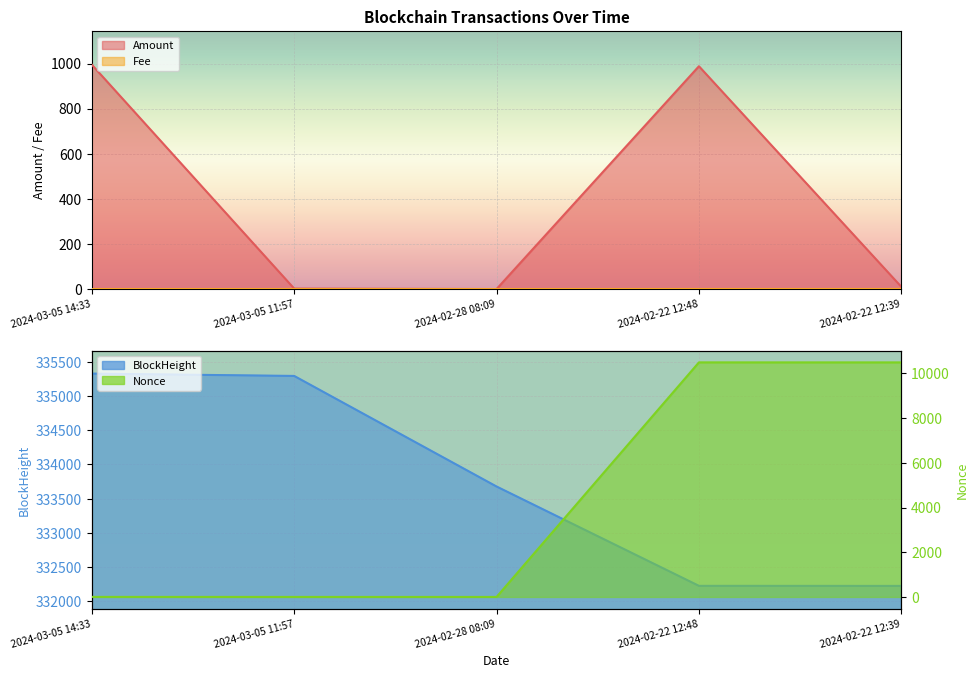

What is the sum of all Amount values?

1995.0